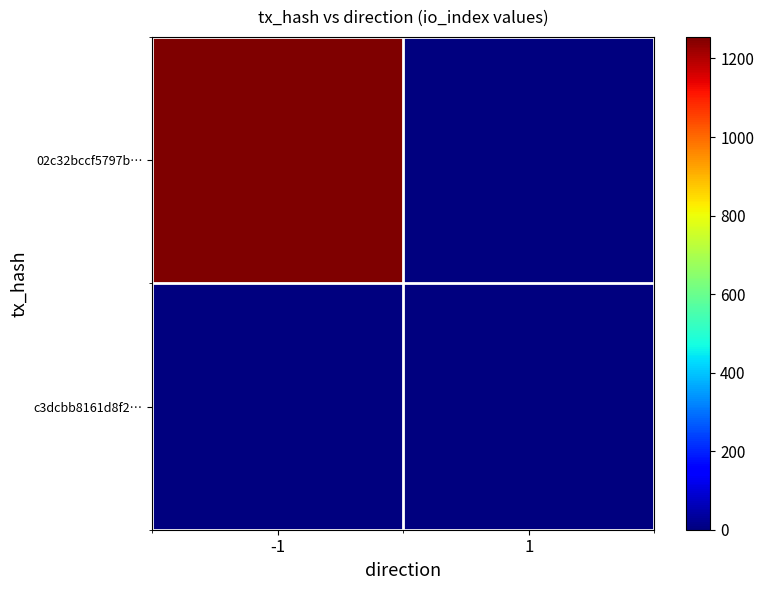

Reading right to left, list all the values displayed in this chart.

02c32bccf5797b…: 1=0	-1=1255
c3dcbb8161d8f2…: 1=0	-1=0